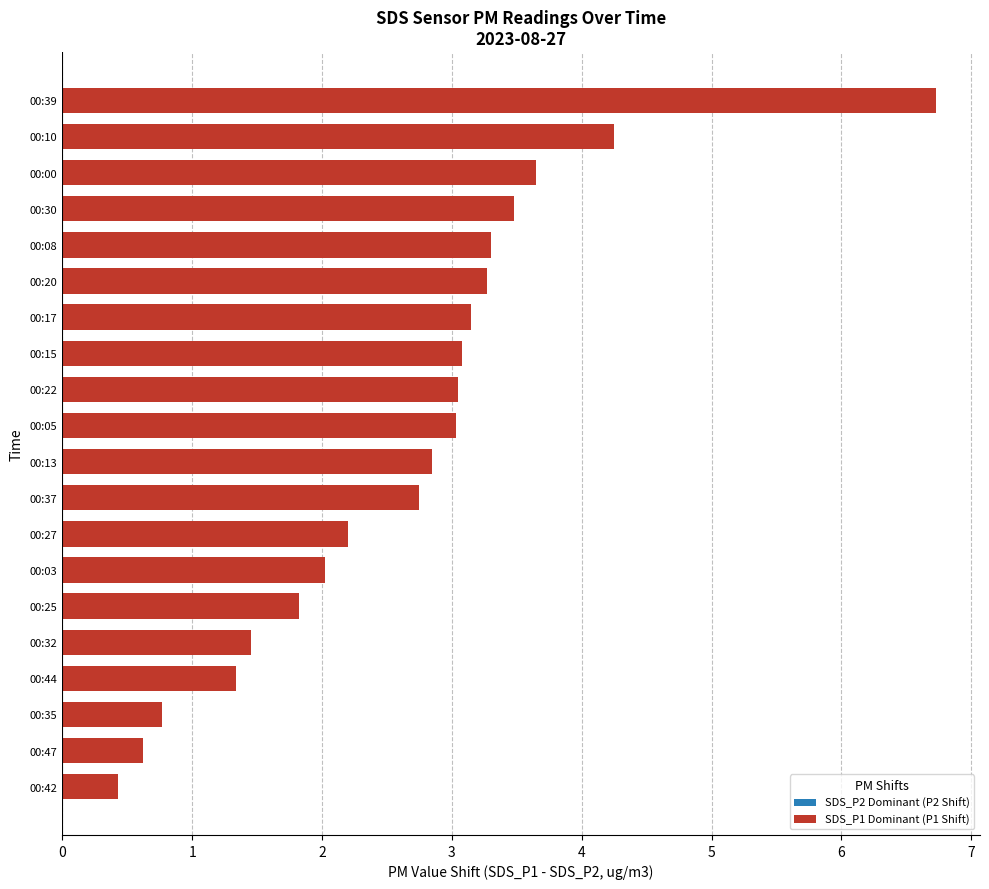

True or false: the data shows 0.8 at 00:35.

True